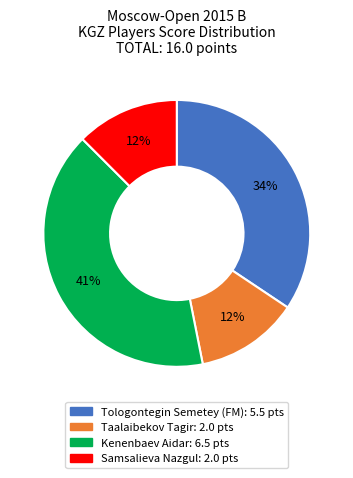

Is the sum of Samsalieva Nazgul and Kenenbaev Aidar greater than half?

Yes